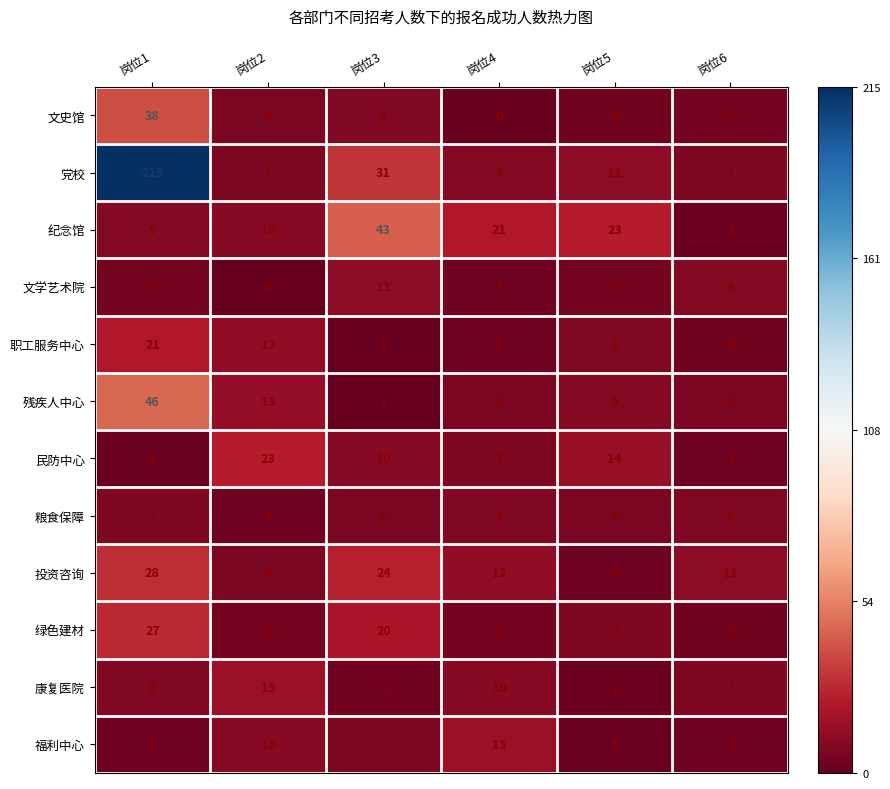

The 绿色建材 series shows 12 at 岗位5. True or false?

False